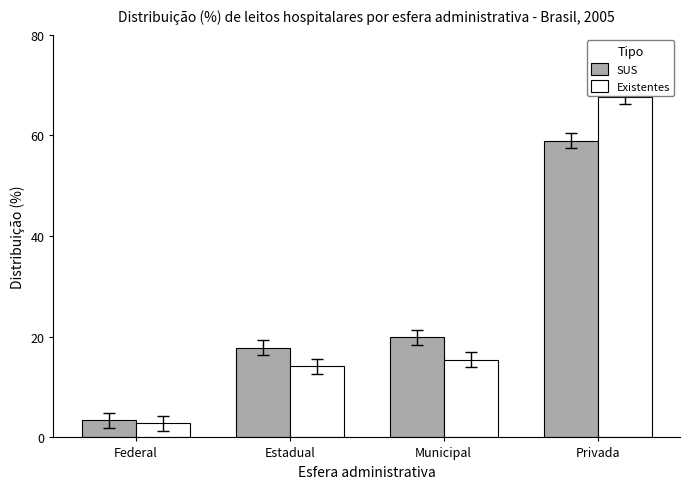

What is the difference between the highest and lowest values at Privada?

8.7